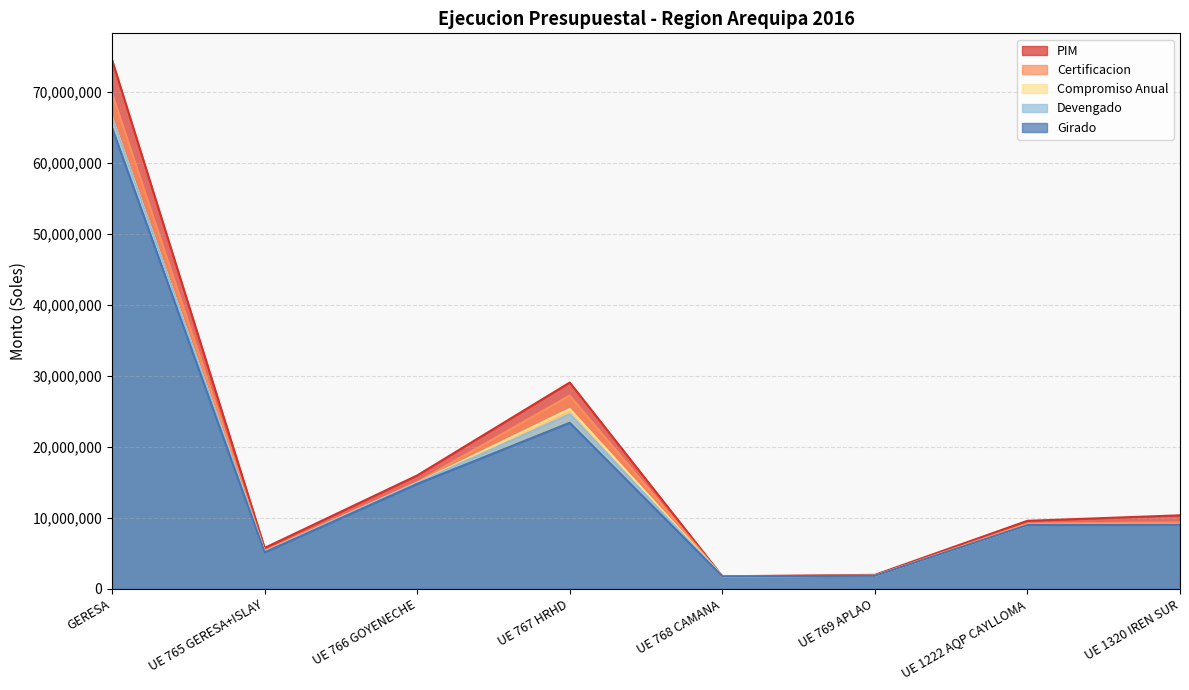

Which series has the largest range (max minus min)?

PIM